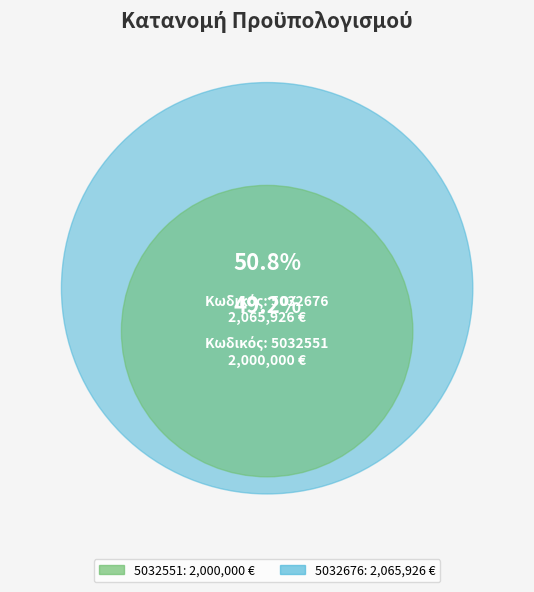

What percentage is the 5032551 slice, to the nearest percent?

49%